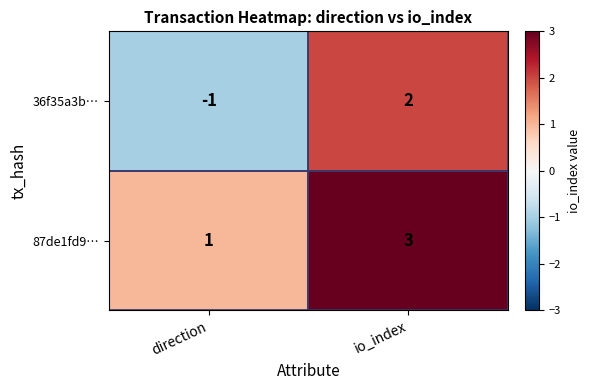

Which series changed the most between direction and io_index?

36f35a3b…